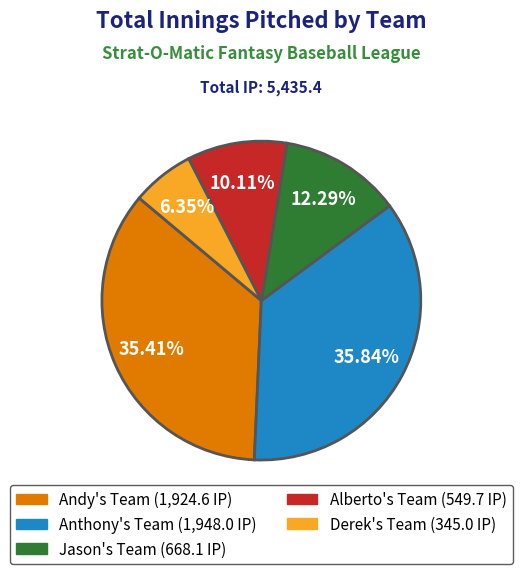

To the nearest percent, what is the average slice percentage?

20%